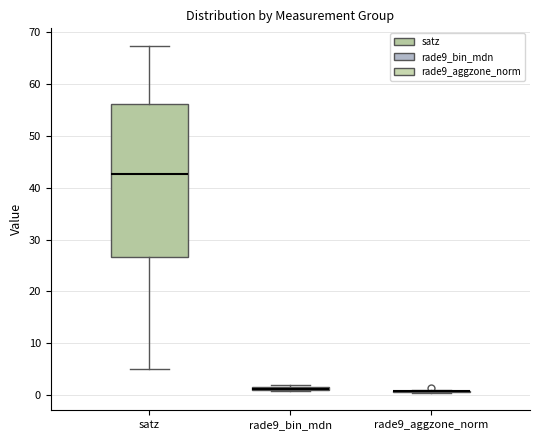

Which box is the tallest, from its lower edge to its upper edge?

satz